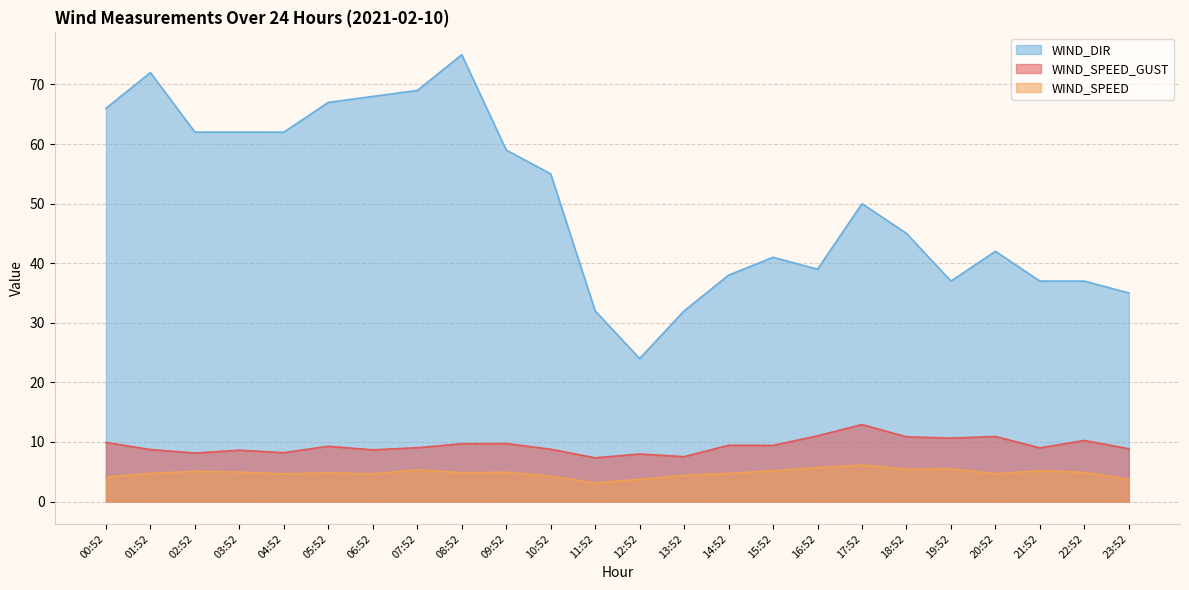

What is the sum of all WIND_DIR values?

1206.0